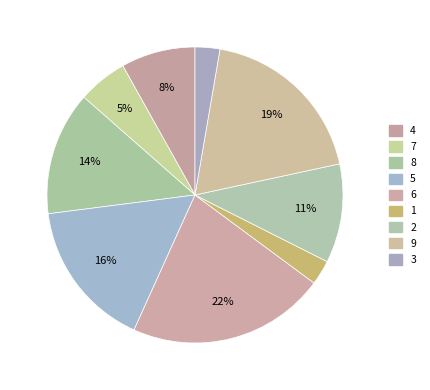

To the nearest percent, what is the average slice percentage?

11%